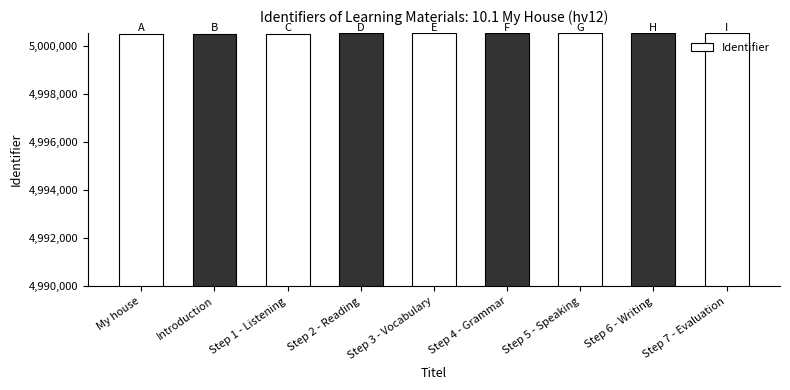

What is the sum of the values at Step 3 - Vocabulary and Step 7 - Evaluation?

10001050